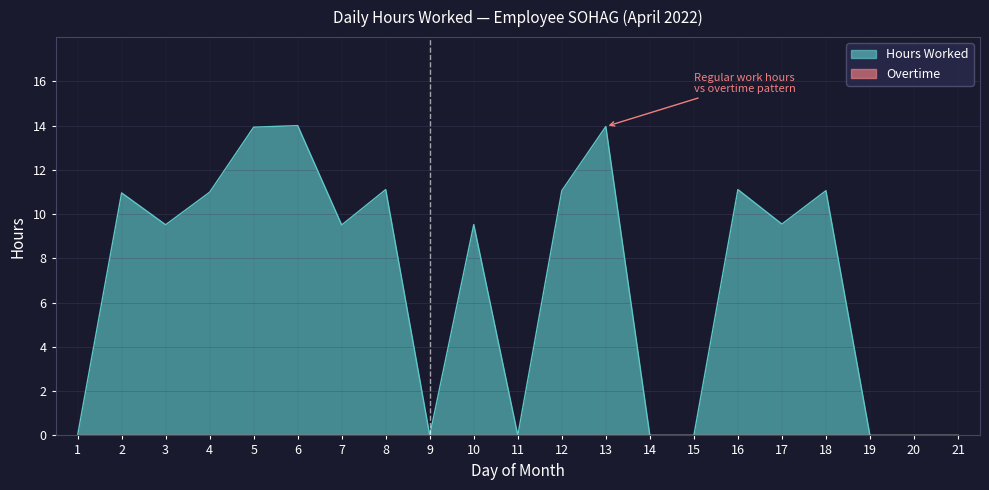

What is the greatest value displayed?

14.0